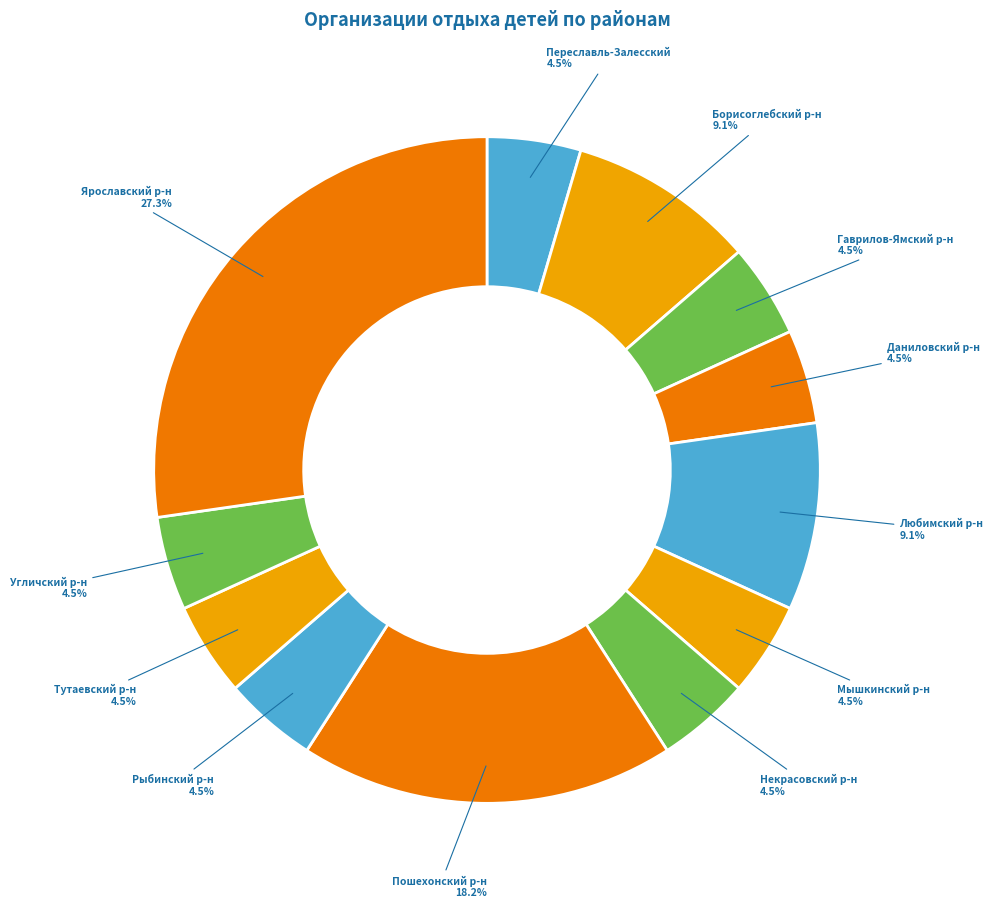

Approximately how many times larger is the value at Некрасовский р-н compared to Рыбинский р-н?

1.0